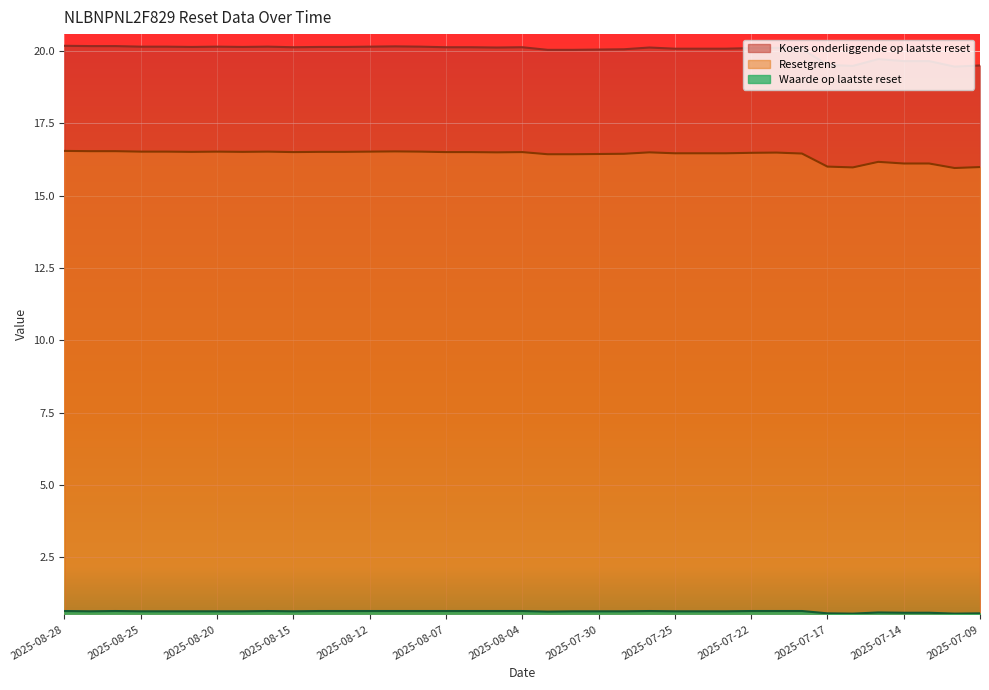

True or false: Waarde op laatste reset has more than 1 points higher than both neighbors.

True